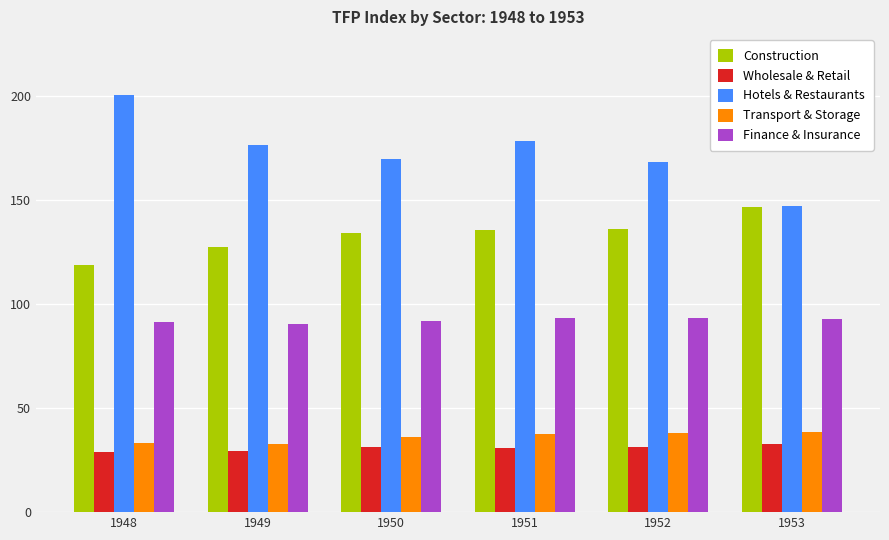

What is the value of the Wholesale & Retail bar at the 5th from the left?

31.5